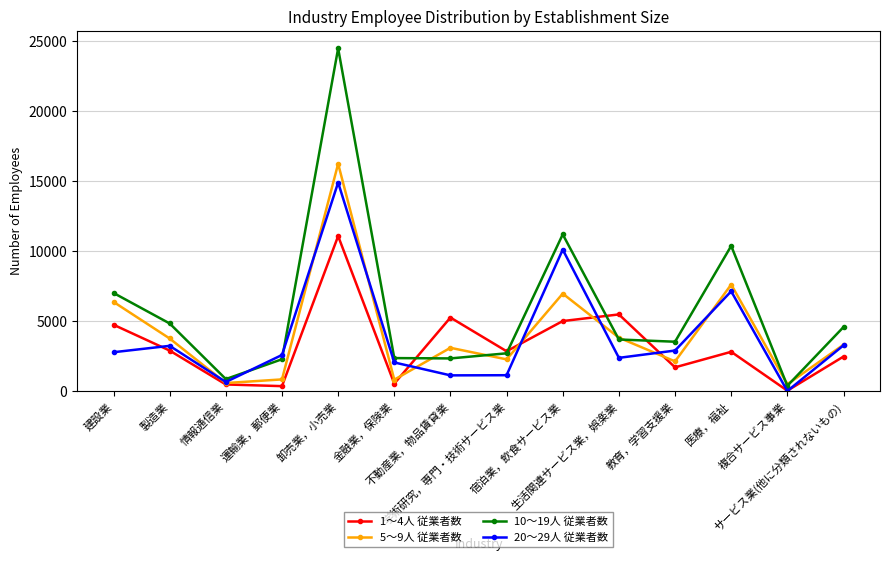

Count the number of categories in the chart.

14